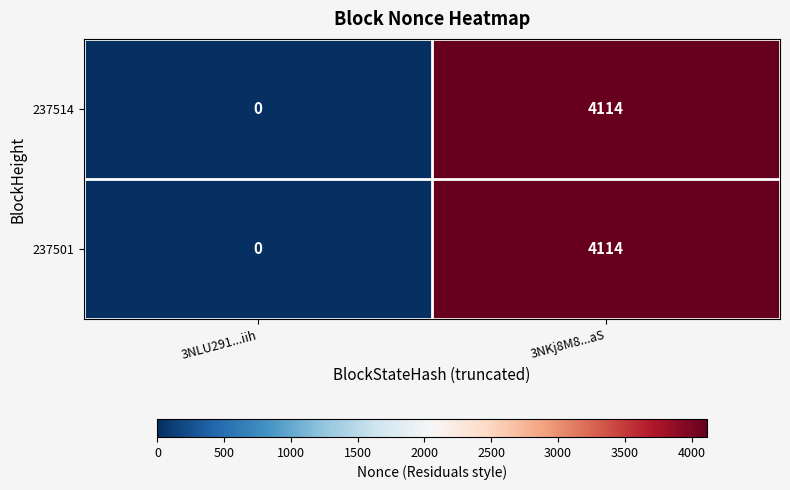

What is the difference between the 237514 values at 3NKj8M8...aS and 3NLU291...iih?

4114